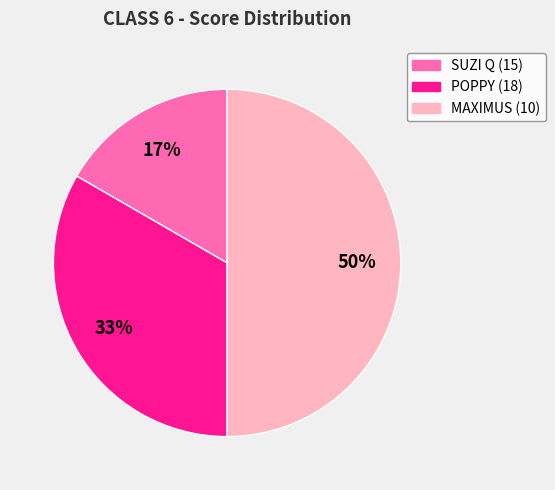

To the nearest percent, what is the difference between the largest and smallest slice percentages?

33%